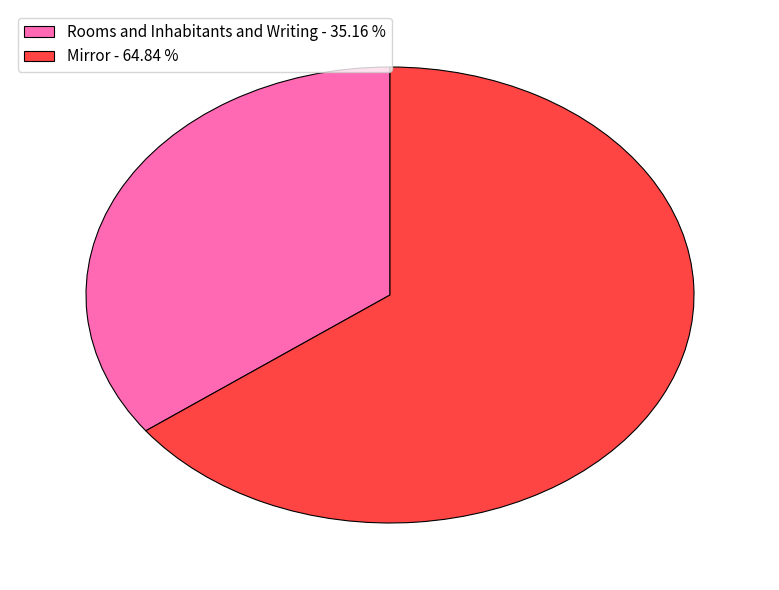

Which slice is the smallest?

Rooms and Inhabitants and Writing